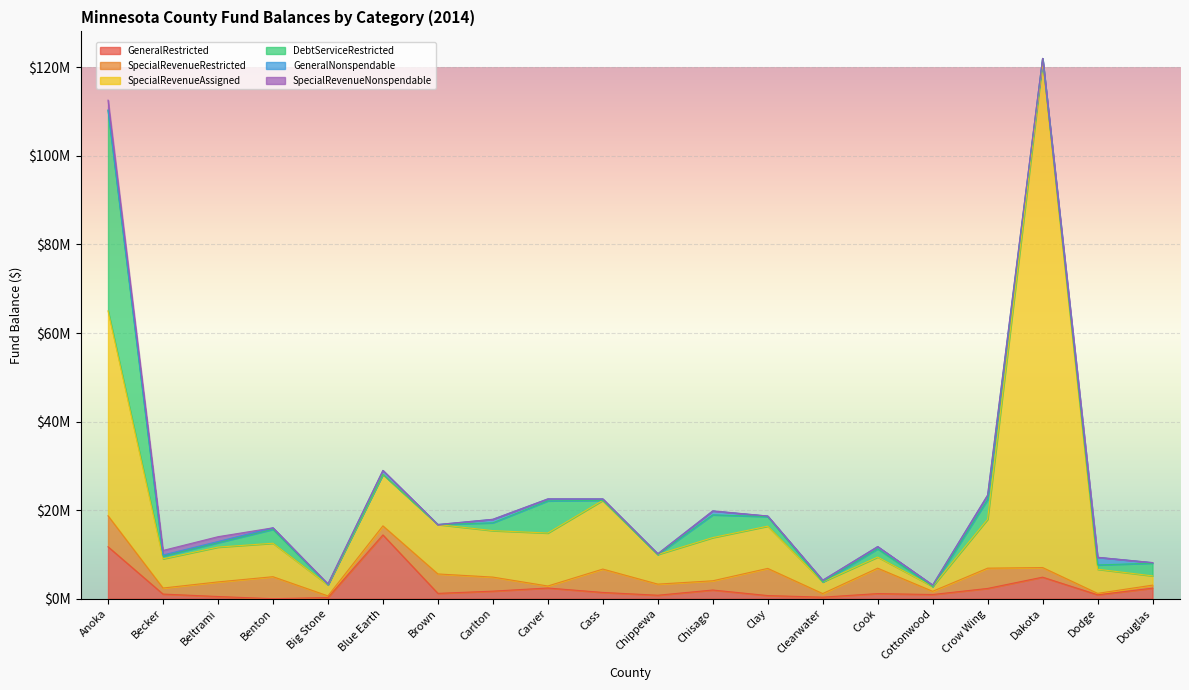

Does the chart display data point markers on the line(s)?

No